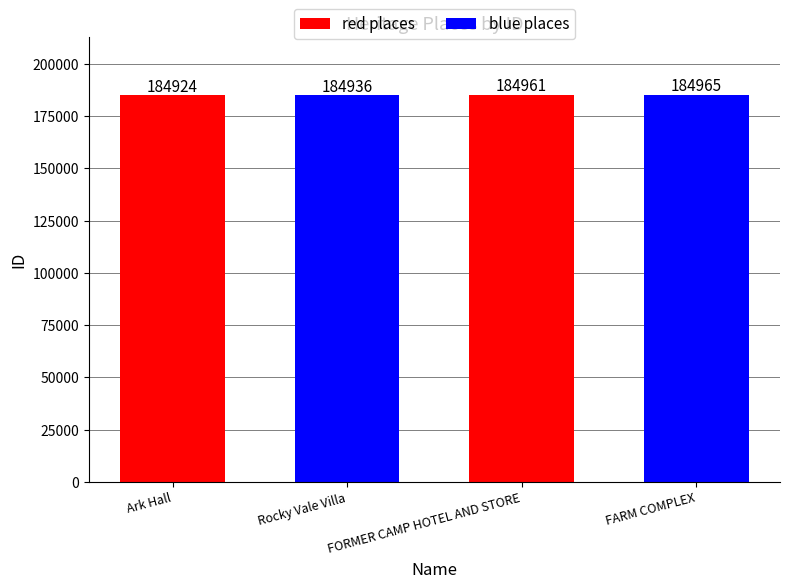

Rank the categories by value from lowest to highest.

Ark Hall, Rocky Vale Villa, FORMER CAMP HOTEL AND STORE, FARM COMPLEX